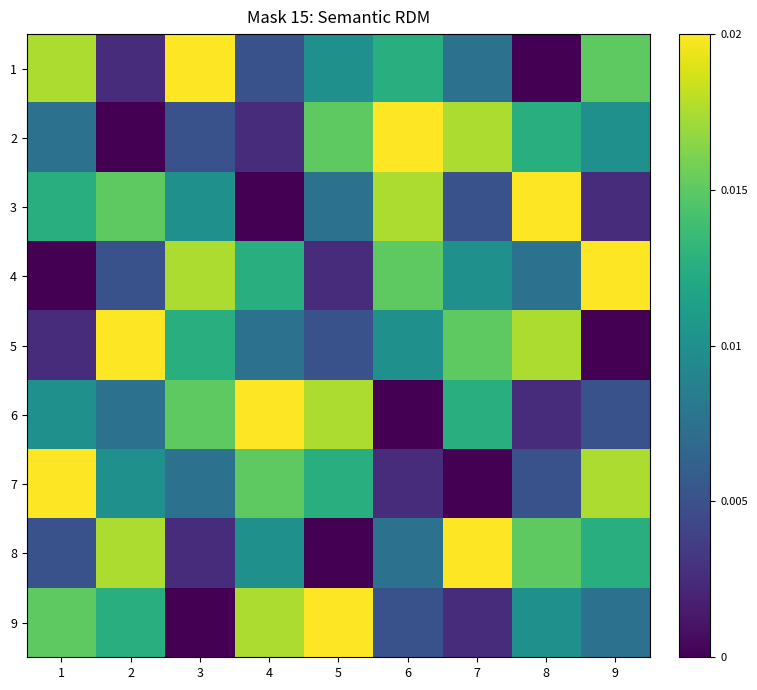

At which category does the chart reach its peak across all series?

3